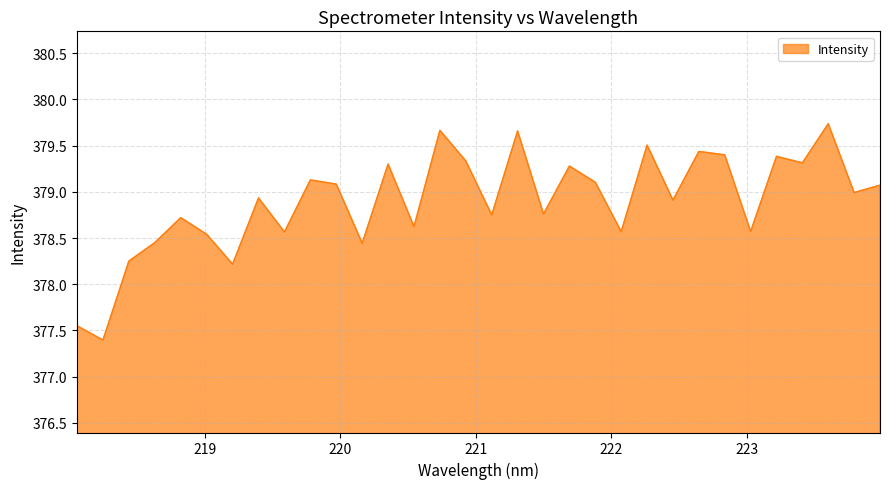

What is the difference between the maximum and minimum values?

2.3